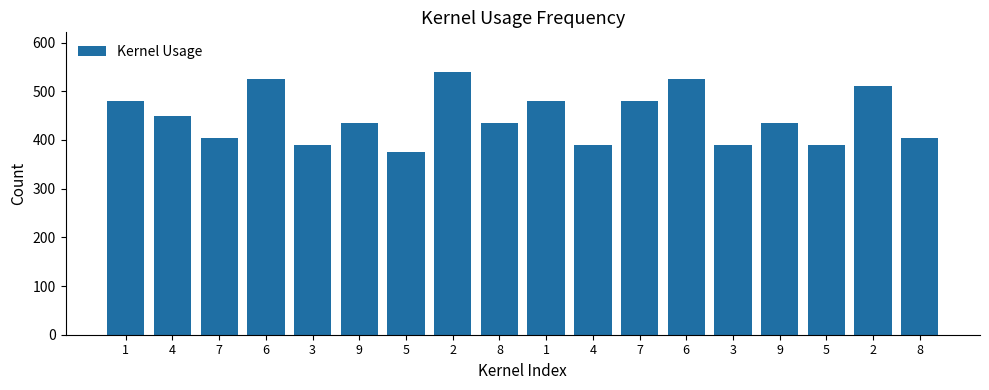

Are the bars horizontal?

No